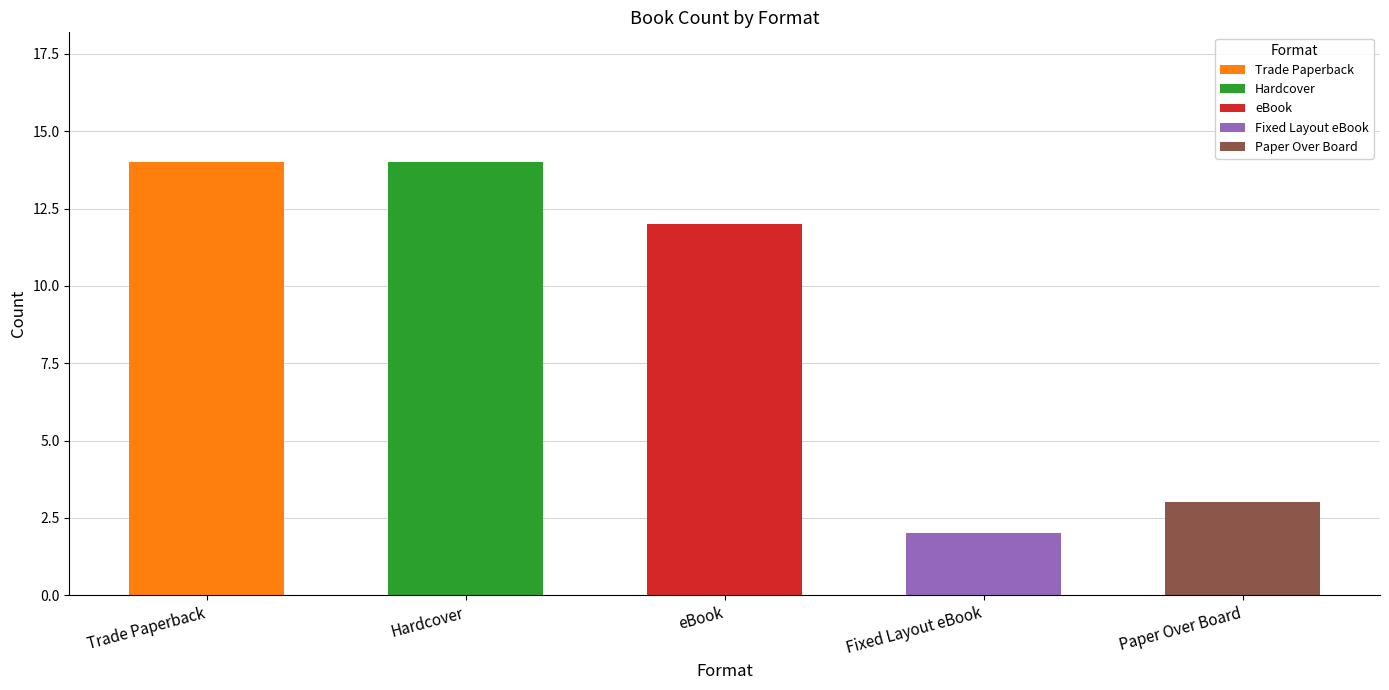

True or false: Paper Over Board has a value of 5 at 11.

False